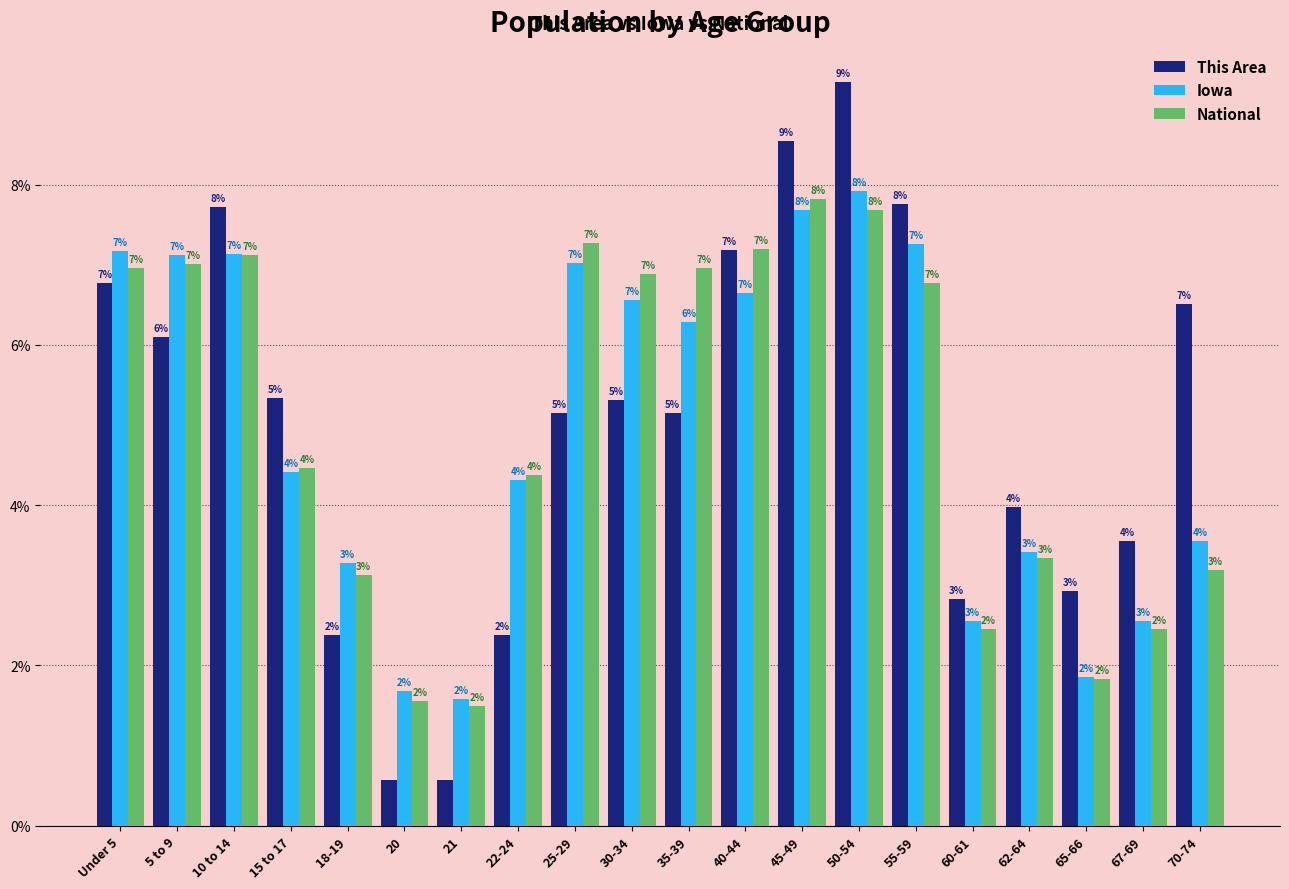

What are all the series names shown in the legend?

This Area, Iowa, National